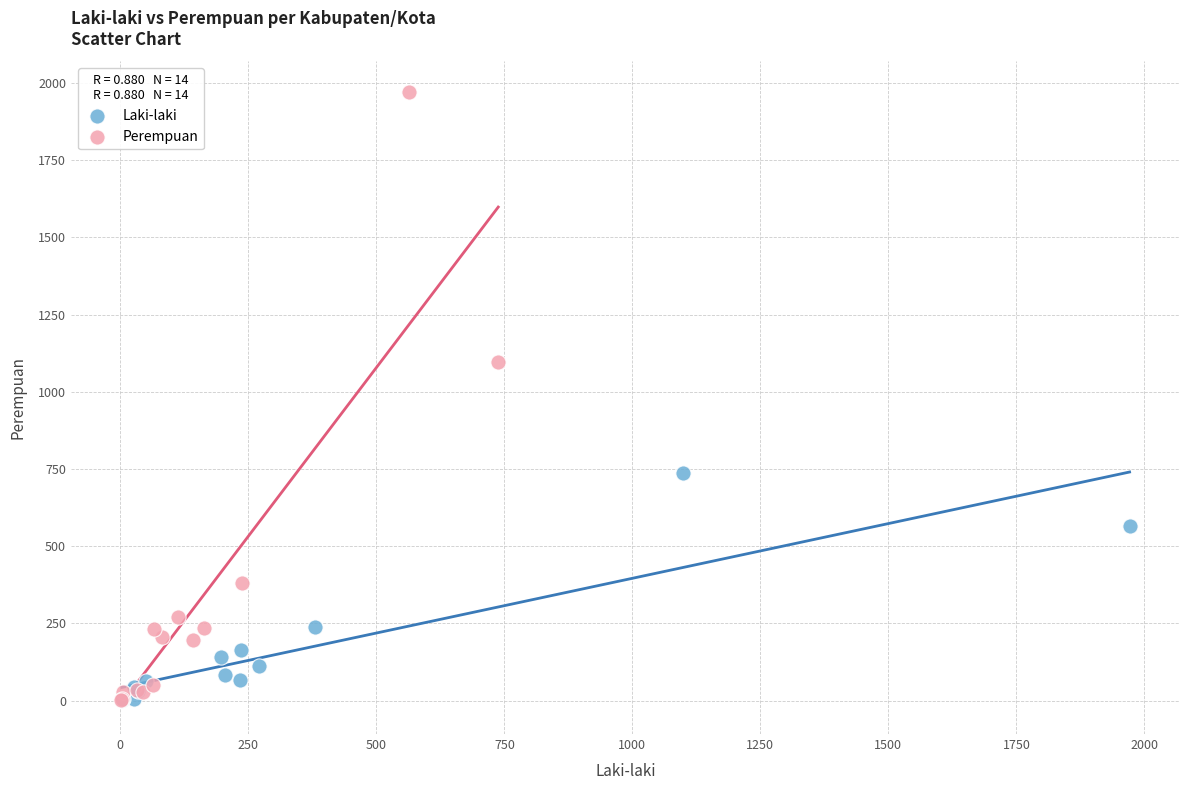

Which series contains the highest Y value?

Perempuan